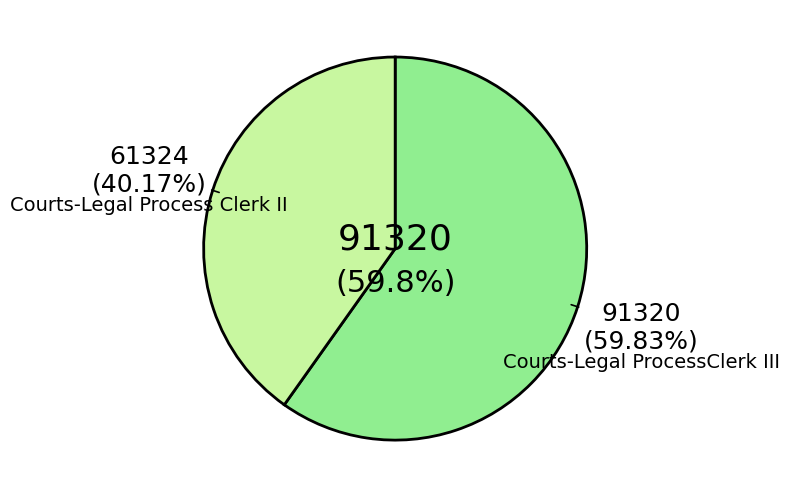

How many slices are in this pie chart?

2